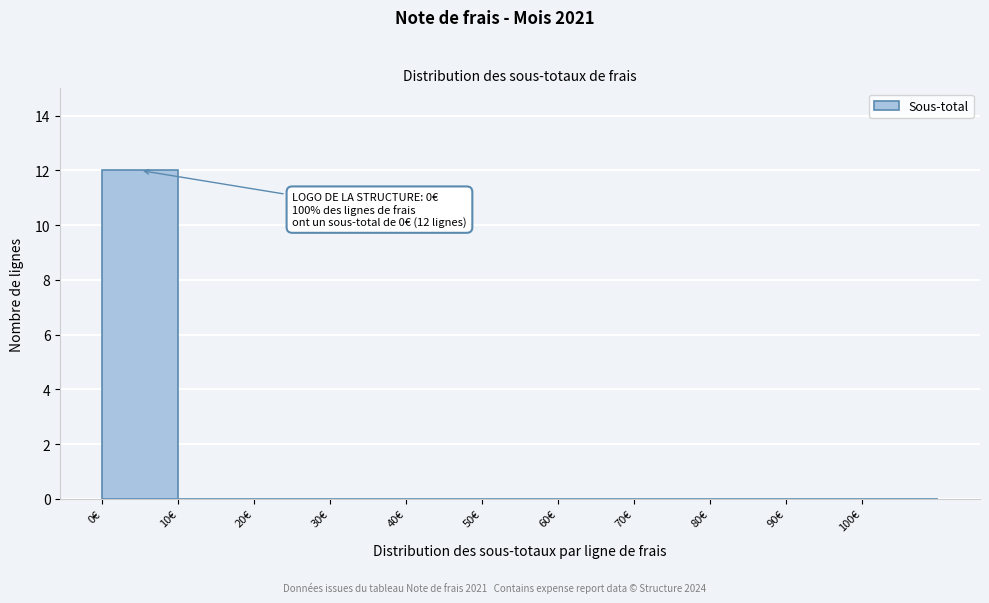

Reading left to right, transcribe all the data shown in this chart.

0€=12	10€=0	20€=0	30€=0	40€=0	50€=0	60€=0	70€=0	80€=0	90€=0	100€=0